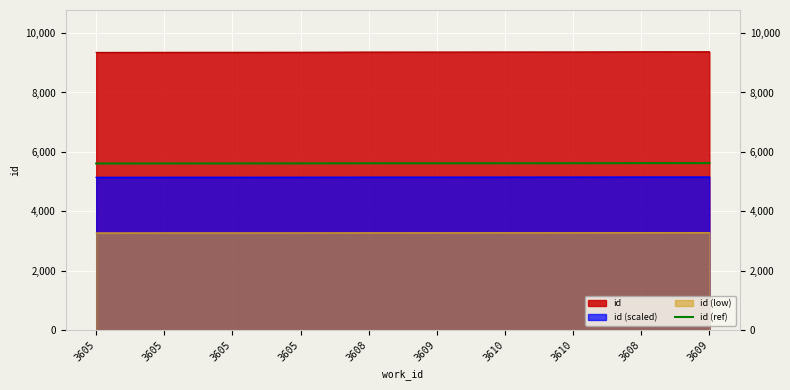

How many lines are shown in the chart?

4